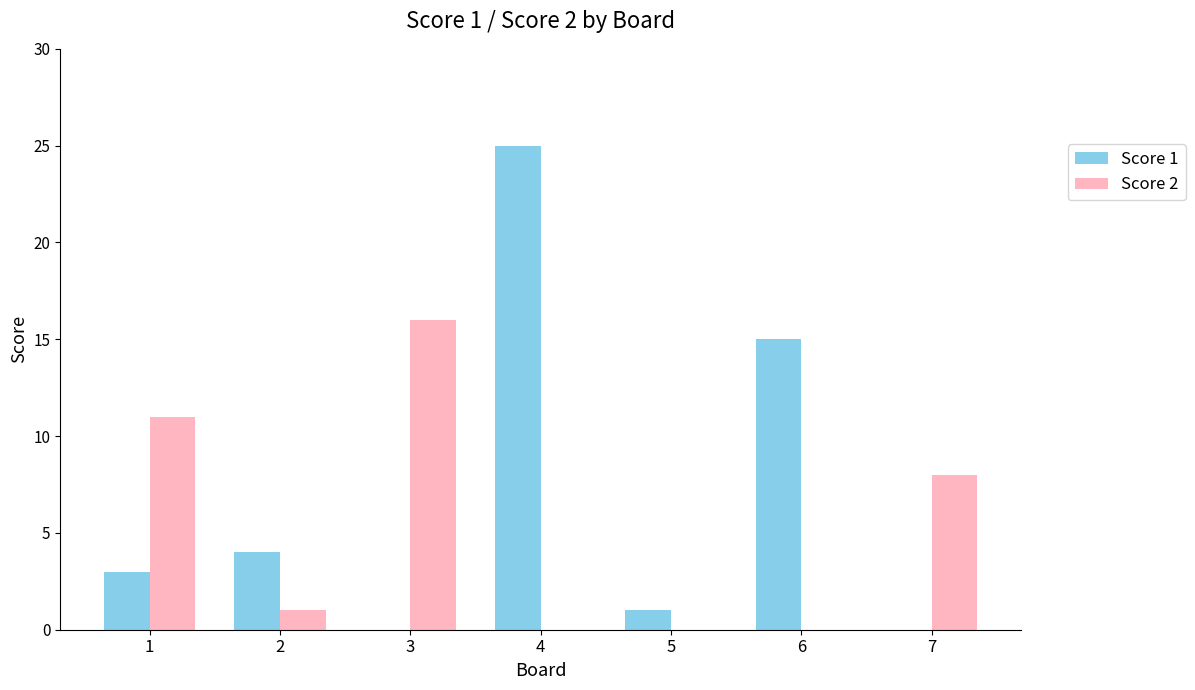

Reading left to right, transcribe all the data shown in this chart.

Score 1: 3	4	0	25	1	15	0
Score 2: 11	1	16	0	0	0	8